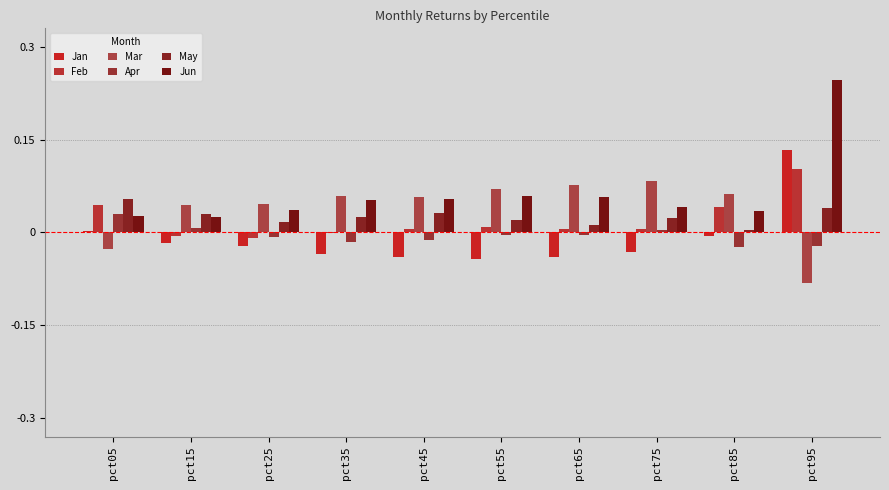

How many categories are shown in the chart?

10